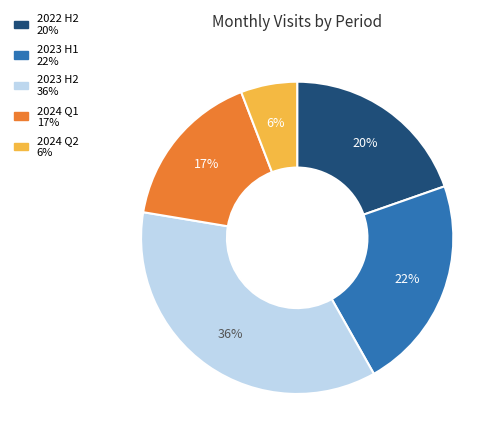

Does any single category account for the majority?

No